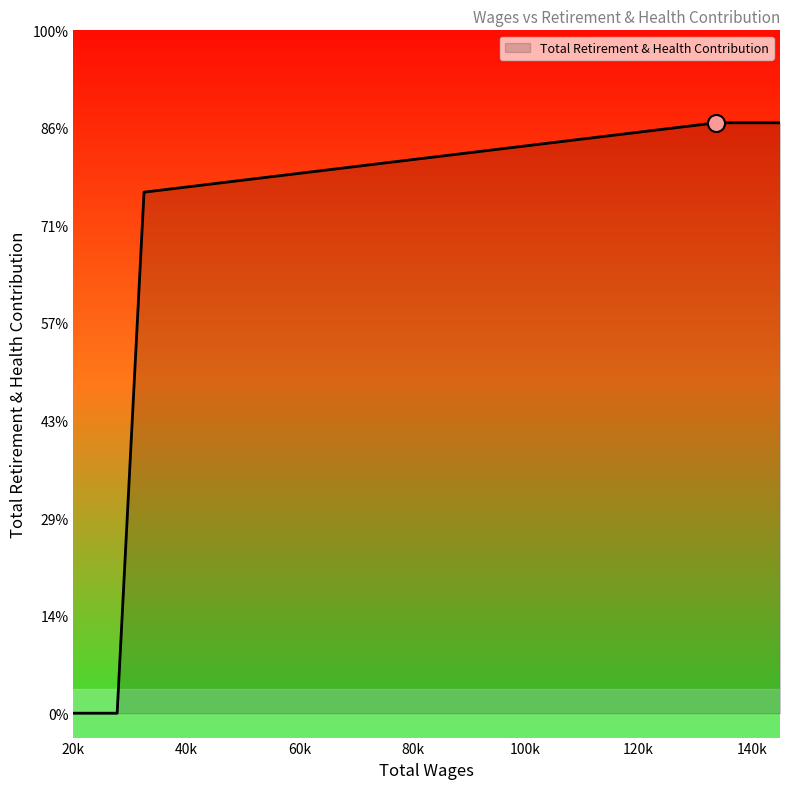

Does the chart have visible grid lines?

No